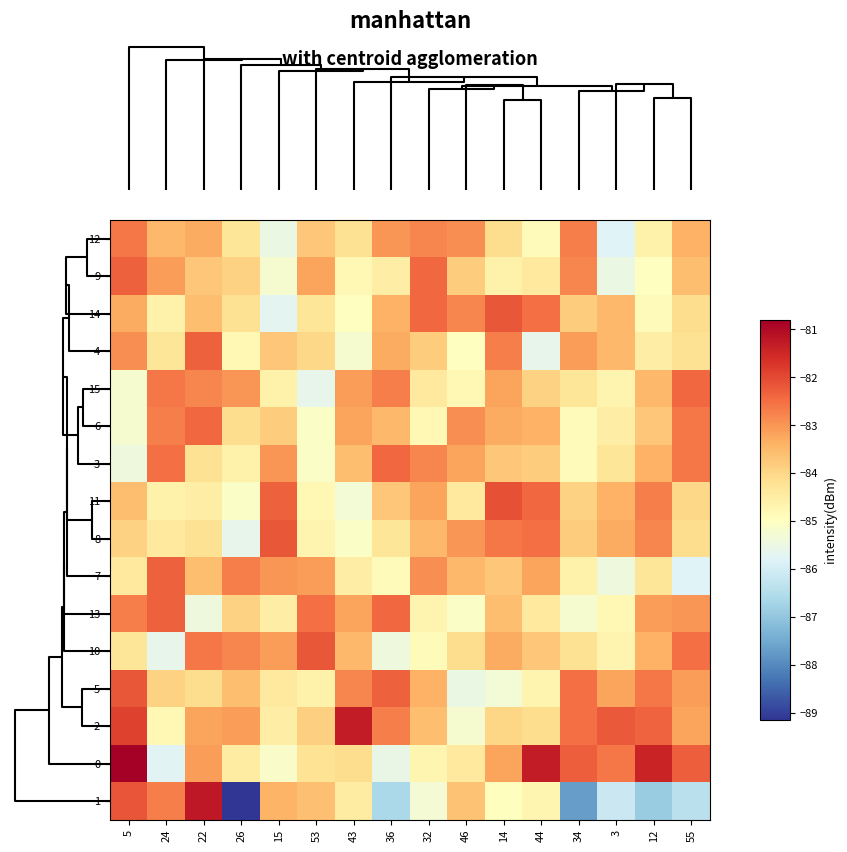

Reading right to left, extract all data points from this chart.

12: 55=-83.4	12=-84.6	3=-85.8	34=-82.7	44=-84.9	14=-84.1	46=-82.9	32=-82.8	36=-83.0	43=-84.2	53=-83.7	15=-85.5	26=-84.3	22=-83.3	24=-83.5	5=-82.6
9: 55=-83.6	12=-85.0	3=-85.5	34=-82.8	44=-84.4	14=-84.6	46=-83.8	32=-82.4	36=-84.5	43=-84.8	53=-83.2	15=-85.2	26=-83.9	22=-83.7	24=-83.1	5=-82.3
14: 55=-84.1	12=-84.9	3=-83.5	34=-83.8	44=-82.5	14=-82.2	46=-82.8	32=-82.4	36=-83.4	43=-85.0	53=-84.3	15=-85.7	26=-84.2	22=-83.6	24=-84.6	5=-83.3
4: 55=-84.2	12=-84.5	3=-83.5	34=-83.1	44=-85.6	14=-82.7	46=-85.0	32=-83.8	36=-83.3	43=-85.2	53=-84.0	15=-83.7	26=-84.8	22=-82.3	24=-84.3	5=-82.9
15: 55=-82.4	12=-83.5	3=-84.7	34=-84.3	44=-83.9	14=-83.2	46=-84.8	32=-84.4	36=-82.7	43=-83.1	53=-85.6	15=-84.6	26=-83.0	22=-82.8	24=-82.6	5=-85.2
6: 55=-82.6	12=-83.7	3=-84.5	34=-84.9	44=-83.4	14=-83.3	46=-82.9	32=-84.8	36=-83.5	43=-83.2	53=-85.1	15=-83.8	26=-84.1	22=-82.4	24=-82.7	5=-85.2
3: 55=-82.6	12=-83.4	3=-84.3	34=-84.9	44=-83.8	14=-83.7	46=-83.2	32=-82.8	36=-82.4	43=-83.6	53=-85.1	15=-83.0	26=-84.6	22=-84.2	24=-82.5	5=-85.4
11: 55=-84.0	12=-82.7	3=-83.4	34=-83.9	44=-82.4	14=-82.1	46=-84.4	32=-83.2	36=-83.7	43=-85.3	53=-84.8	15=-82.3	26=-85.1	22=-84.5	24=-84.6	5=-83.6
8: 55=-84.1	12=-82.8	3=-83.3	34=-83.8	44=-82.5	14=-82.6	46=-83.0	32=-83.5	36=-84.3	43=-85.1	53=-84.7	15=-82.2	26=-85.6	22=-84.2	24=-84.4	5=-83.9
7: 55=-85.8	12=-84.3	3=-85.4	34=-84.6	44=-83.2	14=-83.7	46=-83.5	32=-82.9	36=-84.9	43=-84.5	53=-83.1	15=-83.0	26=-82.7	22=-83.6	24=-82.3	5=-84.4
13: 55=-83.0	12=-83.1	3=-84.8	34=-85.2	44=-84.4	14=-83.6	46=-85.1	32=-84.7	36=-82.4	43=-83.2	53=-82.5	15=-84.5	26=-83.9	22=-85.4	24=-82.3	5=-82.7
10: 55=-82.5	12=-83.4	3=-84.7	34=-84.2	44=-83.7	14=-83.3	46=-84.1	32=-84.9	36=-85.4	43=-83.5	53=-82.2	15=-83.1	26=-82.8	22=-82.6	24=-85.6	5=-84.3
5: 55=-83.1	12=-82.6	3=-83.2	34=-82.5	44=-84.7	14=-85.3	46=-85.5	32=-83.4	36=-82.3	43=-82.8	53=-84.6	15=-84.4	26=-83.6	22=-84.1	24=-83.9	5=-82.2
2: 55=-83.2	12=-82.4	3=-82.2	34=-82.5	44=-84.1	14=-84.0	46=-85.2	32=-83.6	36=-82.7	43=-81.3	53=-83.9	15=-84.5	26=-83.1	22=-83.2	24=-84.8	5=-81.9
0: 55=-82.3	12=-81.4	3=-82.6	34=-82.3	44=-81.3	14=-83.2	46=-84.4	32=-84.7	36=-85.5	43=-84.1	53=-84.2	15=-85.1	26=-84.5	22=-83.1	24=-85.8	5=-80.8
1: 55=-86.4	12=-86.9	3=-86.1	34=-87.7	44=-84.7	14=-84.9	46=-83.6	32=-85.3	36=-86.6	43=-84.5	53=-83.6	15=-83.4	26=-89.1	22=-81.2	24=-82.7	5=-82.1